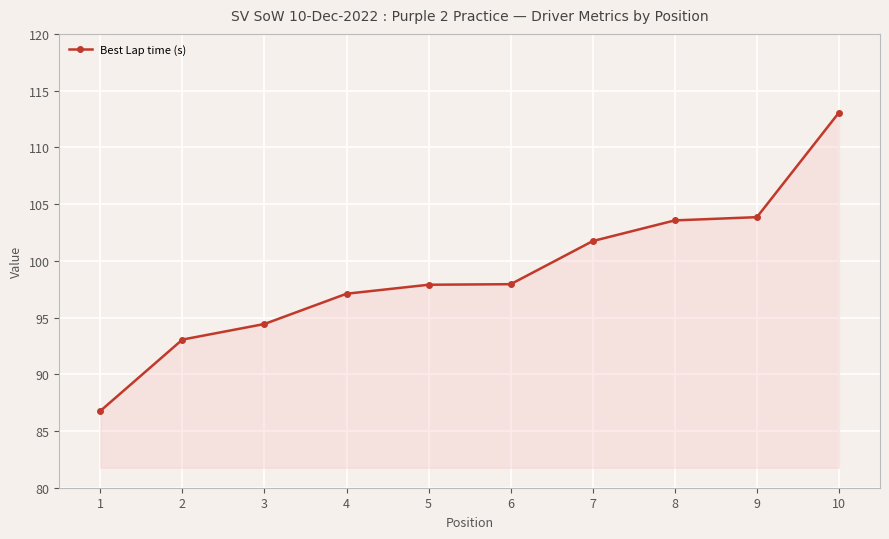

What is the smallest value displayed?

86.8